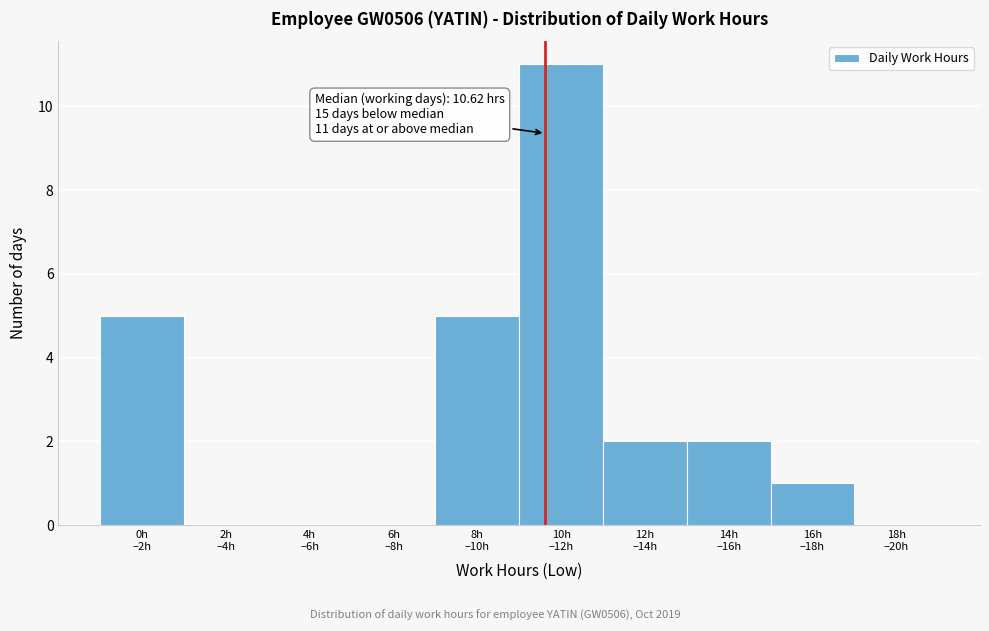

What is the greatest value displayed?

11